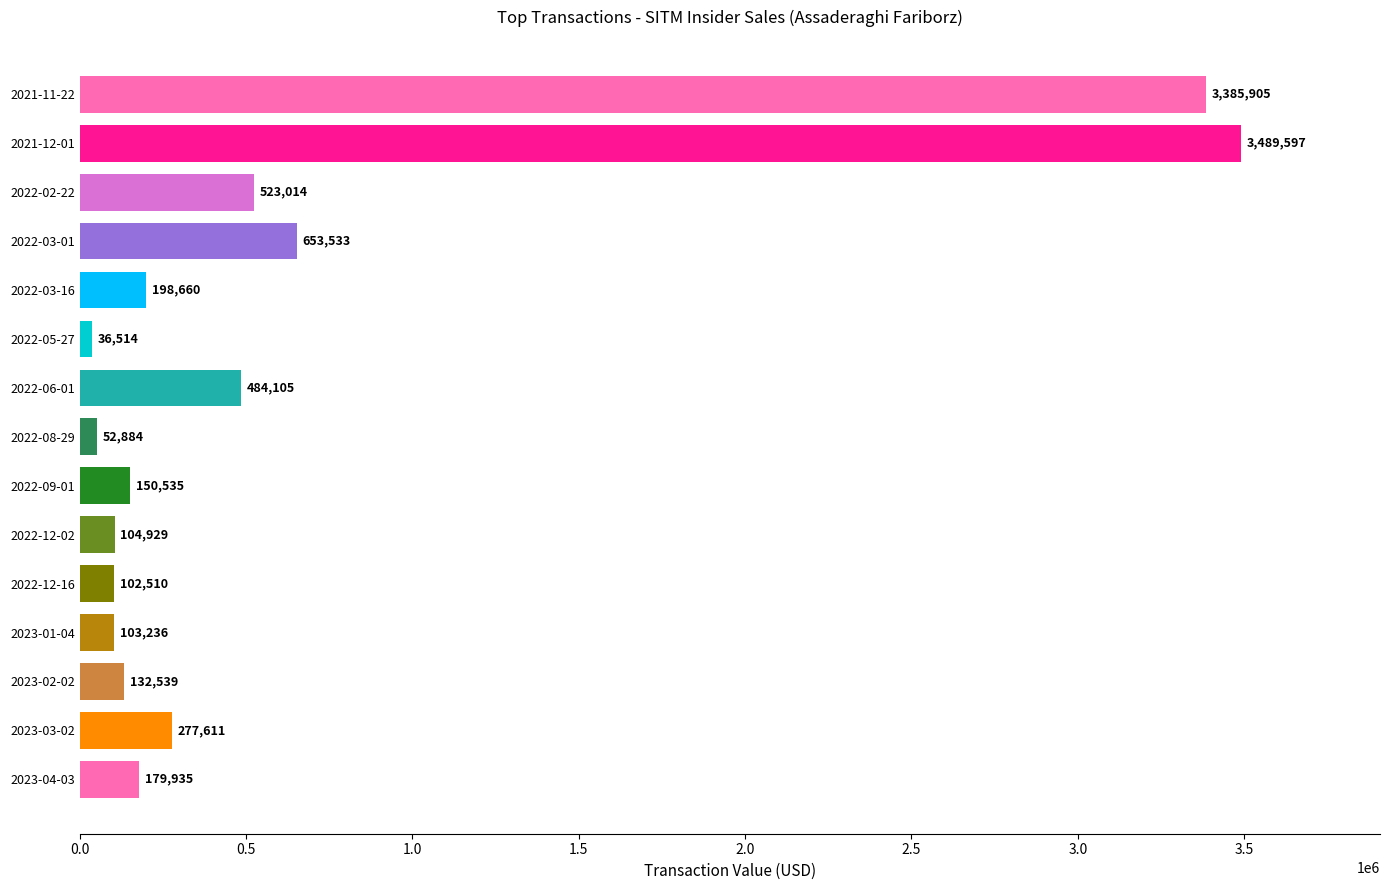

What value does the data have at 2023-01-04?

103236